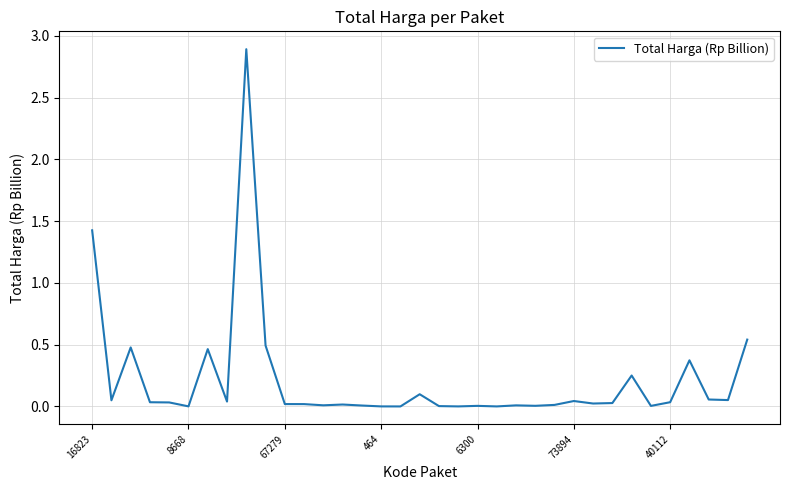

What is the maximum value shown in the chart?

2.9